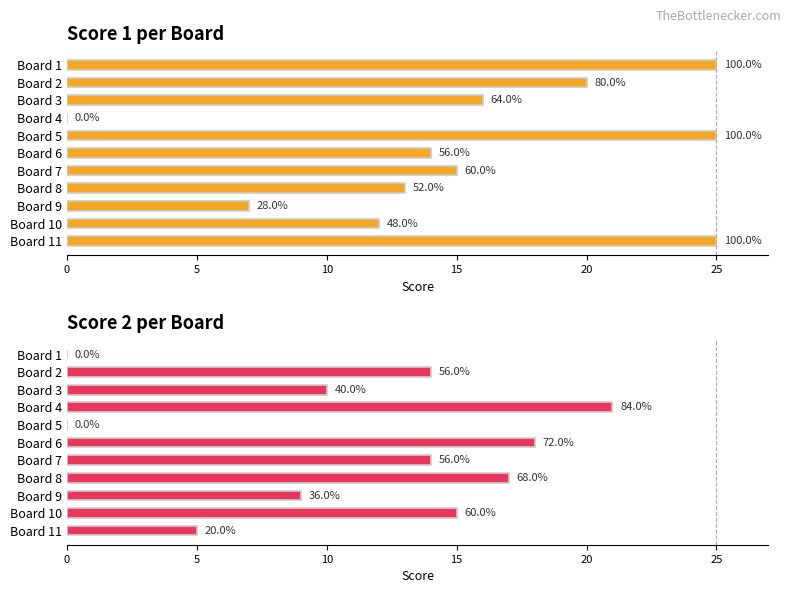

The Score 1 series shows 18 at Board 10. True or false?

False